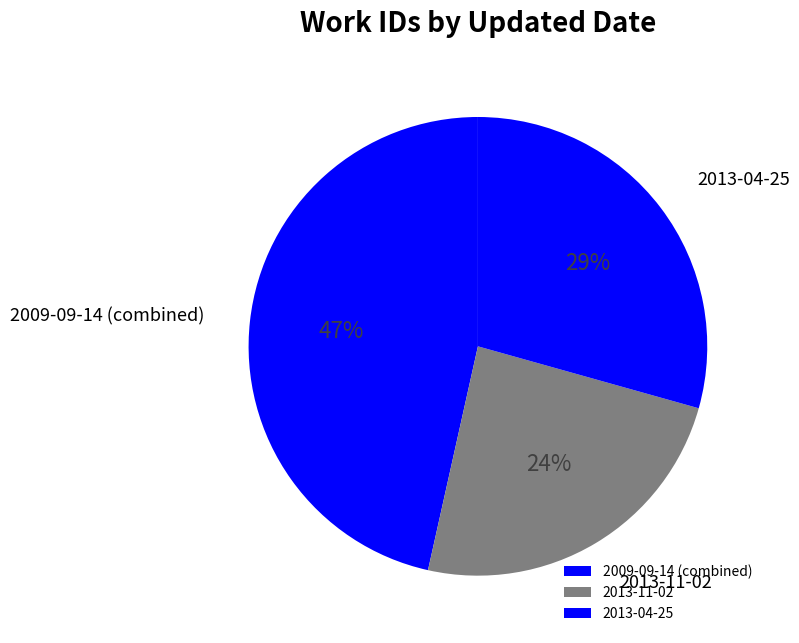

How many segments does this pie chart have?

3